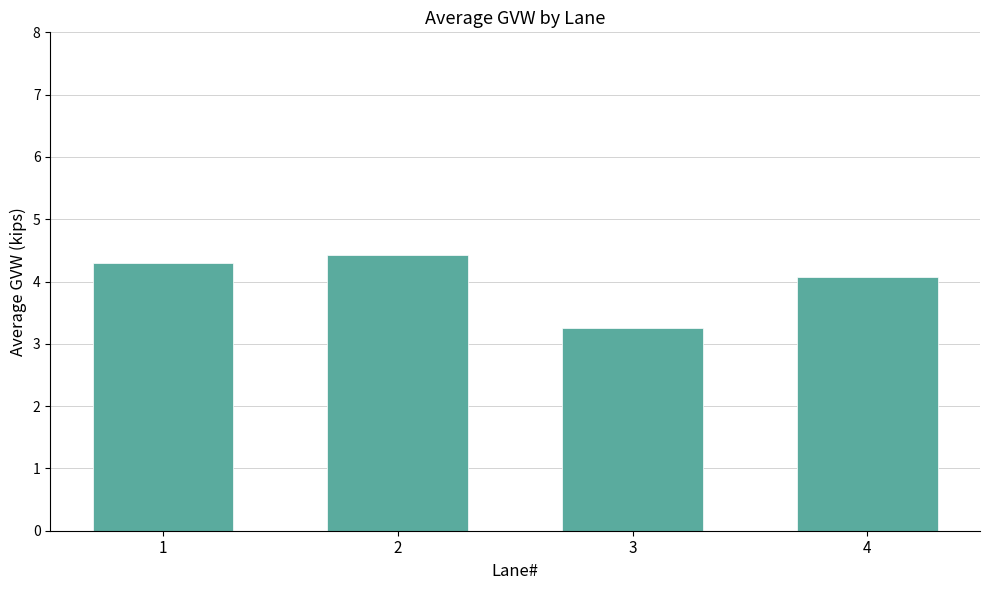

What is the value of the 2nd bar from the left?

4.4